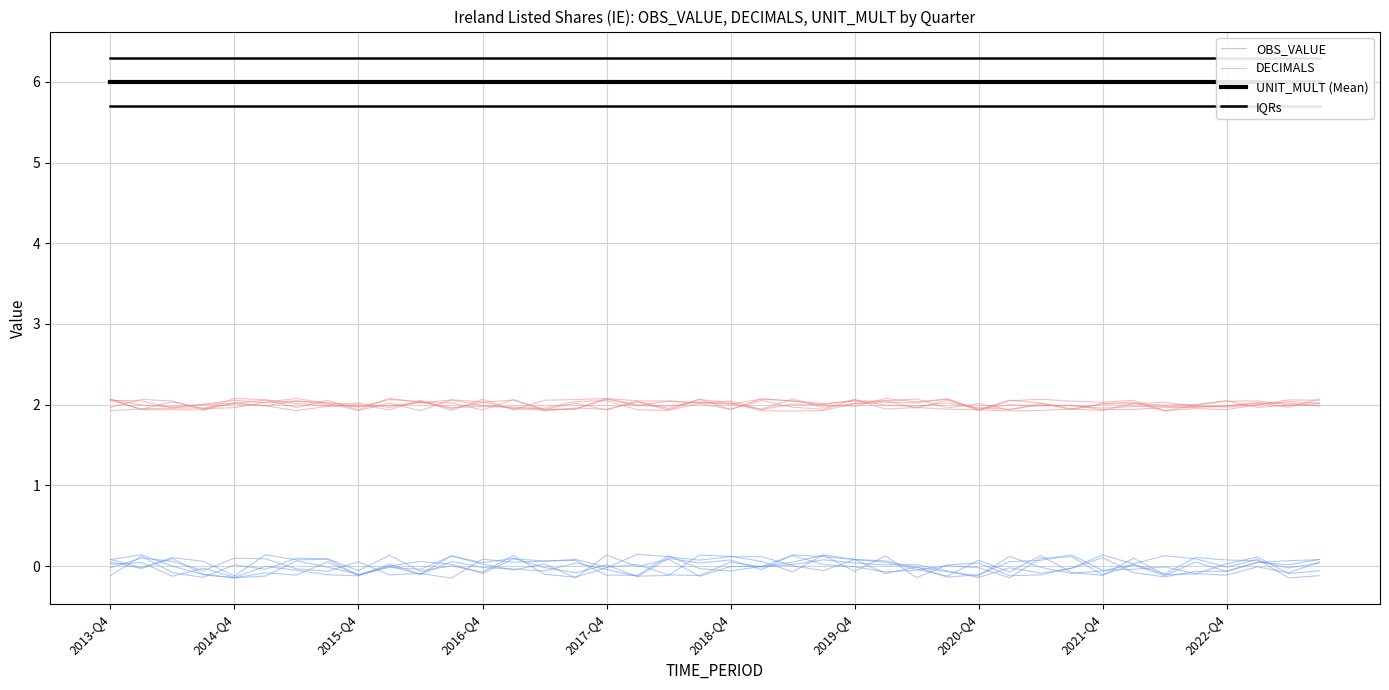

What is the maximum value shown in the chart?

6.3